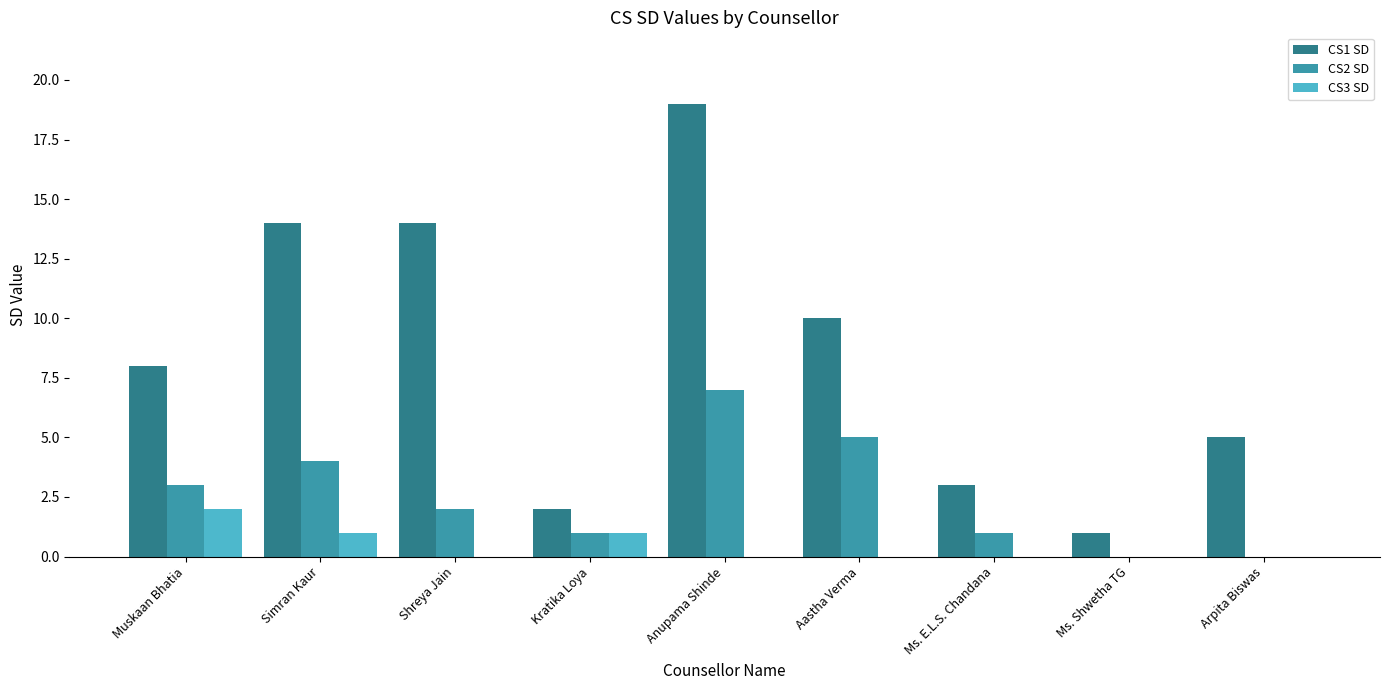

At which category is the sum across all series the highest?

Anupama Shinde